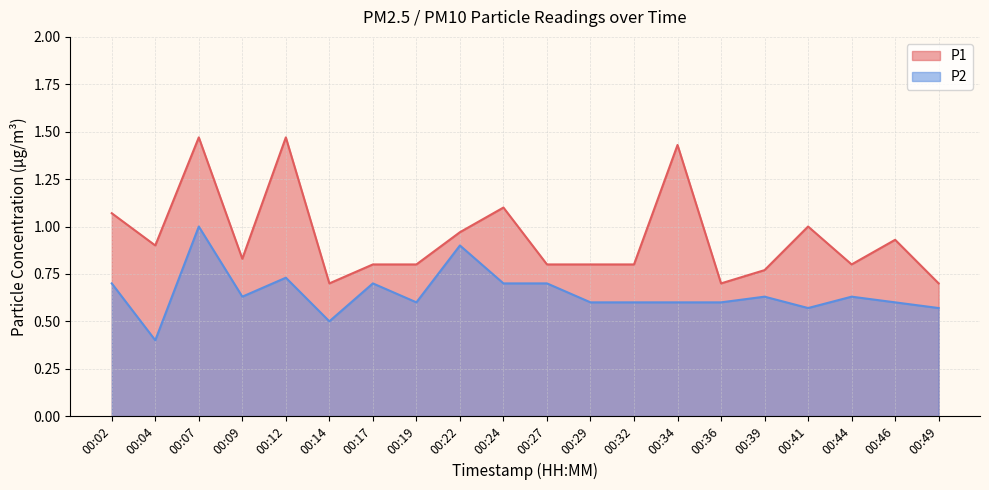

What is the highest value of the P2 series?

1.0